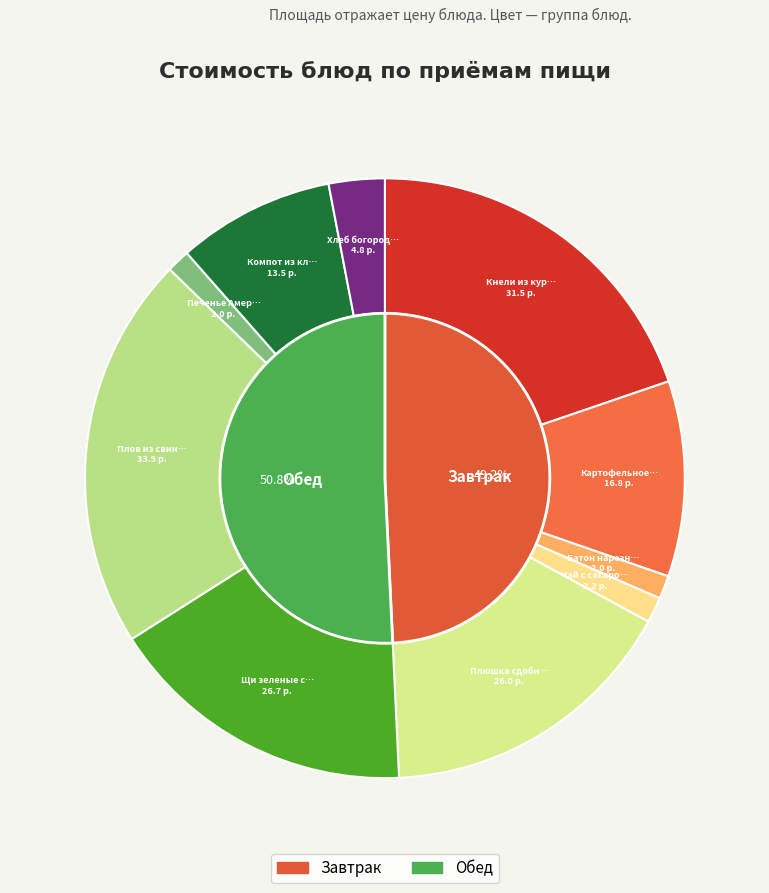

What percentage is NOT represented by Щи зеленые с яйцом со сметаной и говядиной?

83.2%